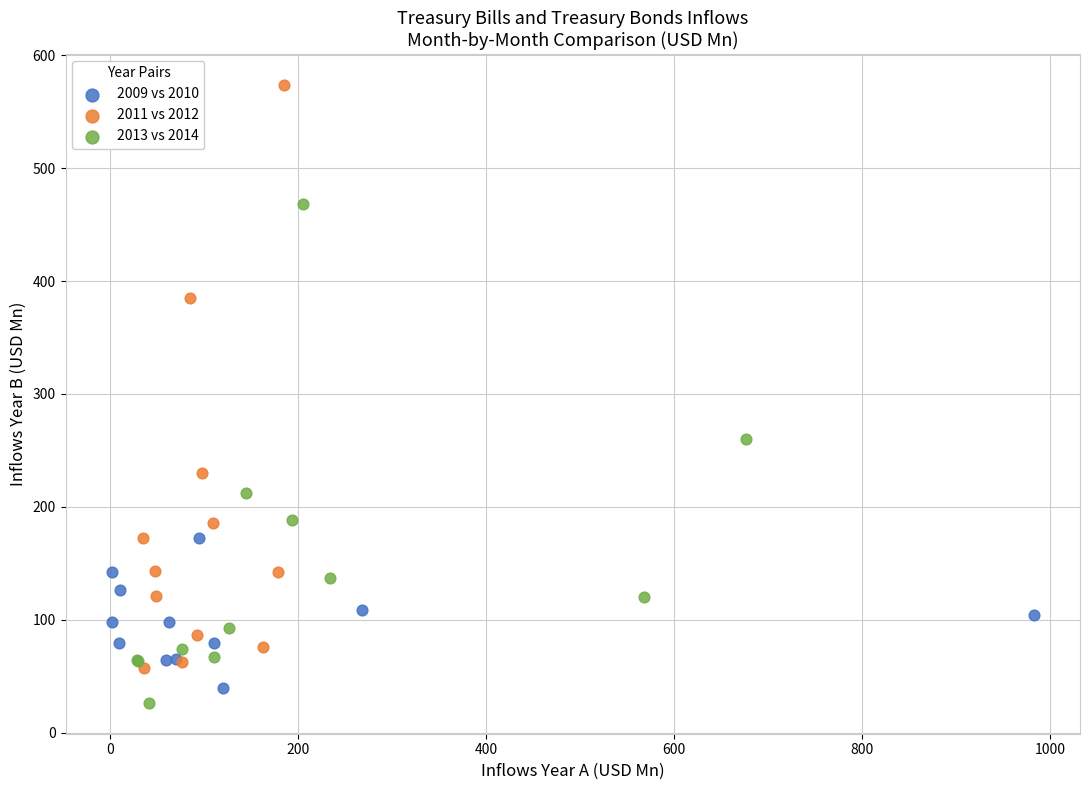

What are all the series names shown in the legend?

2009 vs 2010, 2011 vs 2012, 2013 vs 2014